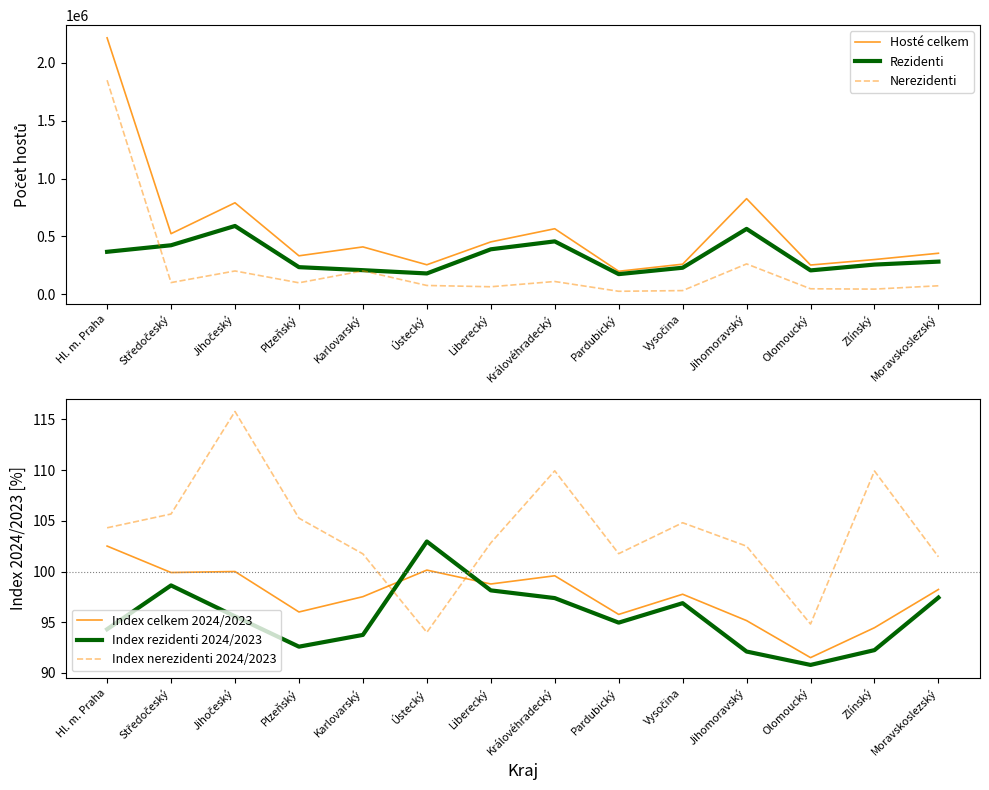

True or false: Index celkem 2024/2023 and Hosté celkem intersect in this chart.

False